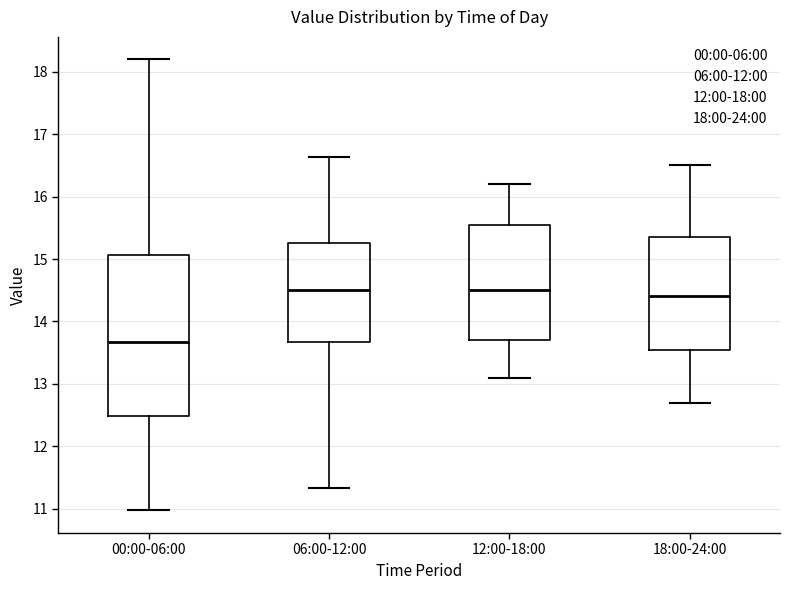

Comparing the boxes themselves (not the whiskers), which one is the tallest?

00:00-06:00